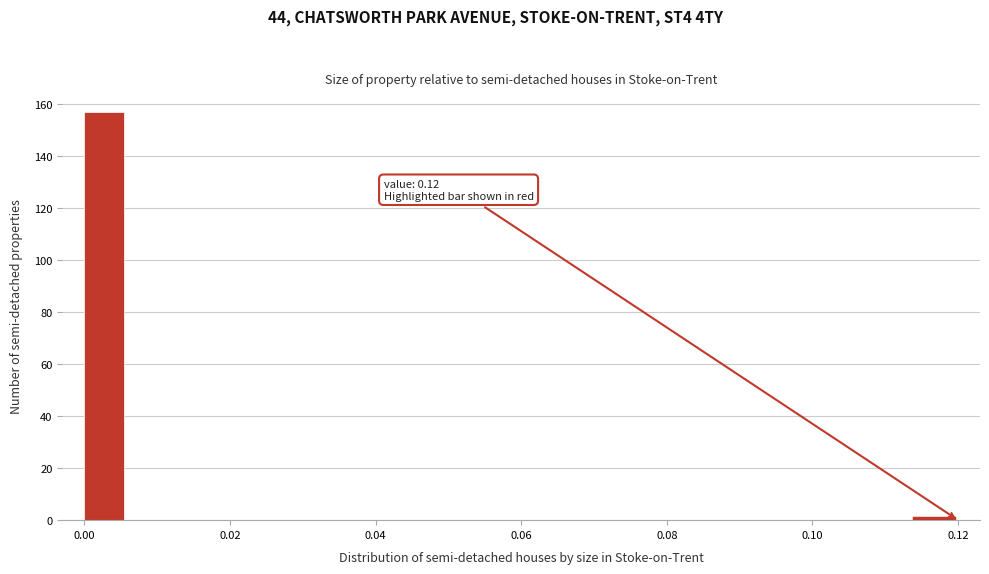

Read against the x-axis, roughly where is the centre of the tallest bar?

0.002